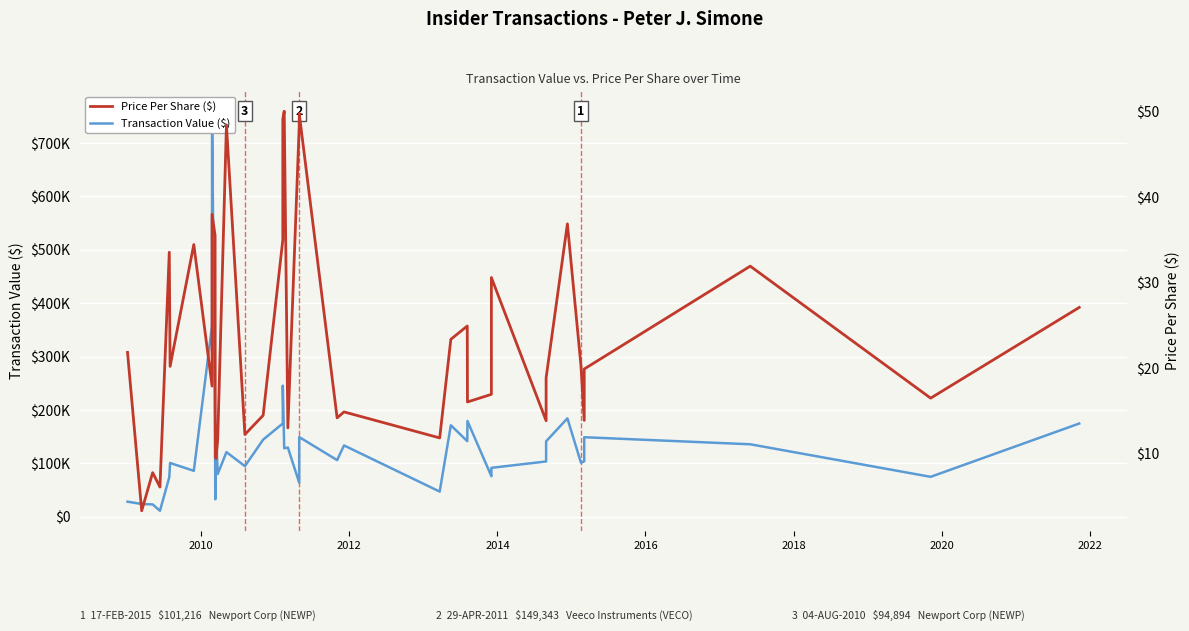

How many data points does each series have?

40